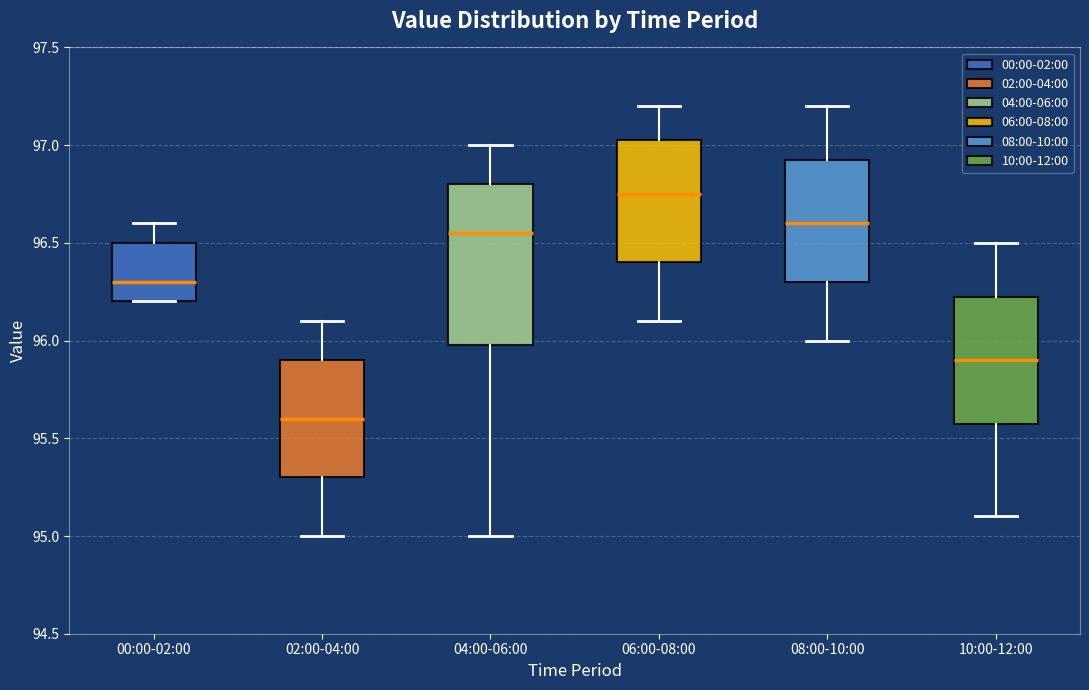

Comparing the boxes themselves (not the whiskers), which one is the tallest?

04:00-06:00